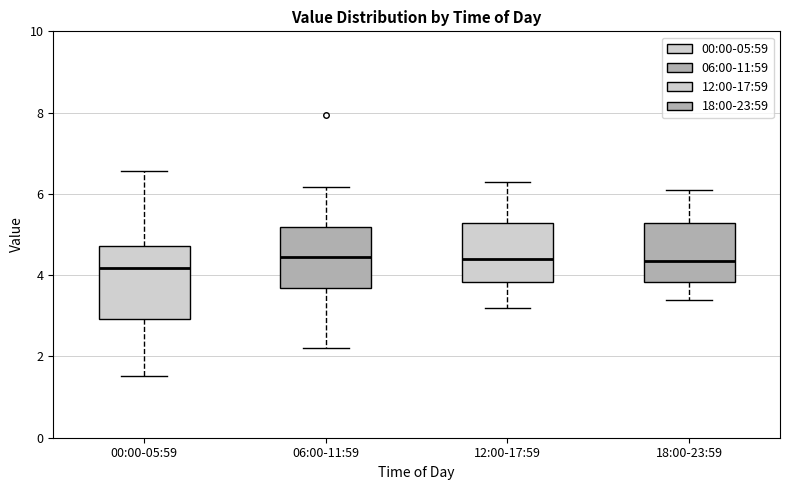

Reading left to right, read every box against the y-axis: the position of its median line, the range the box covers, and the ends of its whiskers. The values are not printed on the chart, so give them approximately, as read against the axis.

00:00-05:59: median 4.2, box 3.0 to 4.8, whiskers 1.6 to 6.6
06:00-11:59: median 4.4, box 3.6 to 5.2, whiskers 2.2 to 6.2
12:00-17:59: median 4.4, box 3.8 to 5.2, whiskers 3.2 to 6.4
18:00-23:59: median 4.4, box 3.8 to 5.2, whiskers 3.4 to 6.2